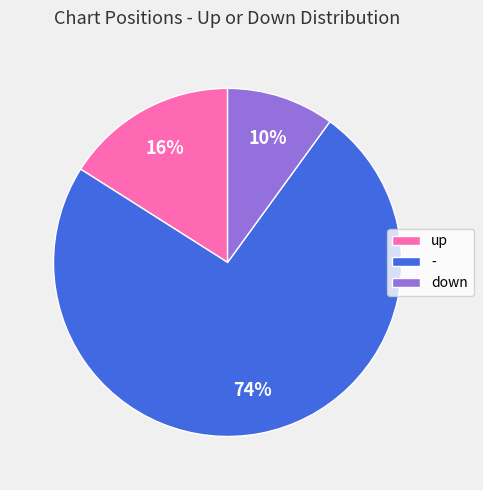

How many slices are in this pie chart?

3